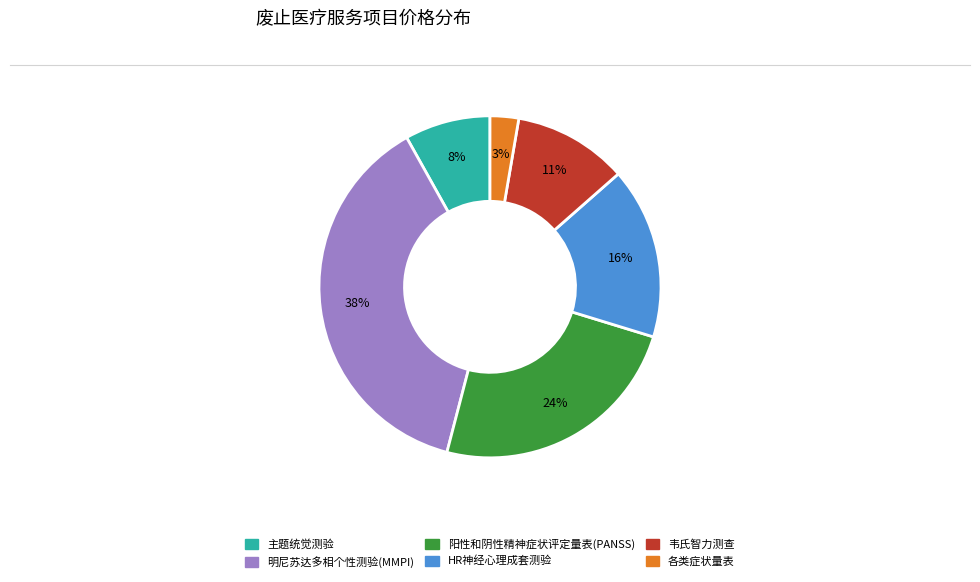

Does 韦氏智力测查 represent more than half of the total?

No